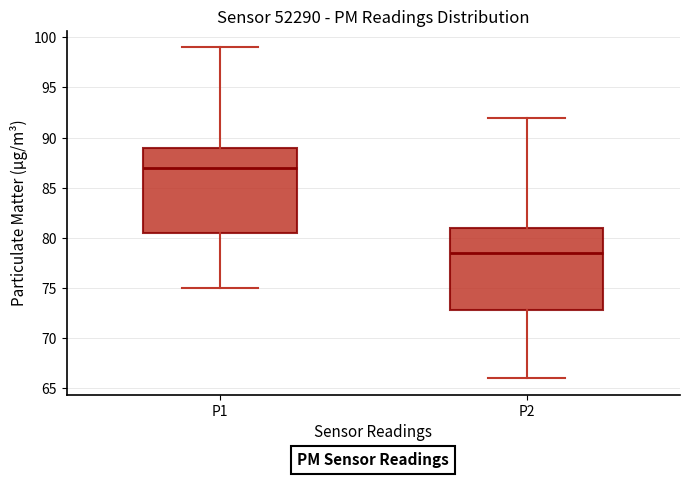

Where is the upper edge of the box for P2 on the y-axis? The values are not printed on the chart, so give them approximately, as read against the axis.

81.0